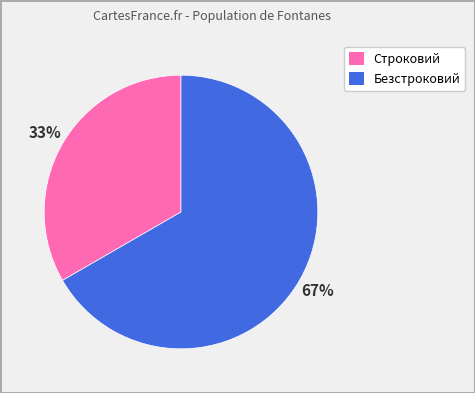

Count the number of slices in the pie.

2